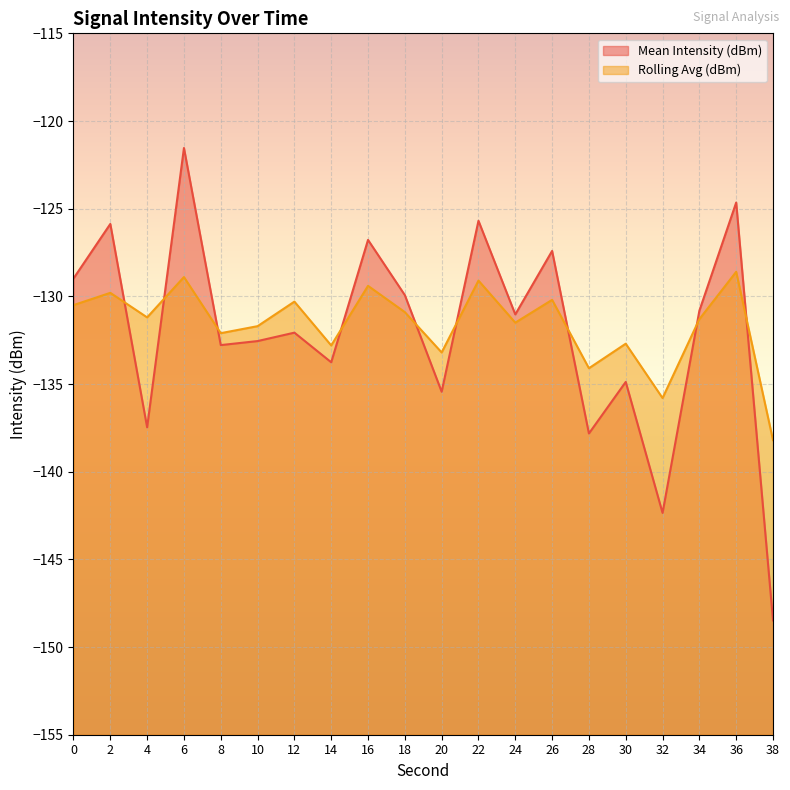

Rank the series at 34 from lowest to highest value.

Rolling Avg (dBm), Mean Intensity (dBm)